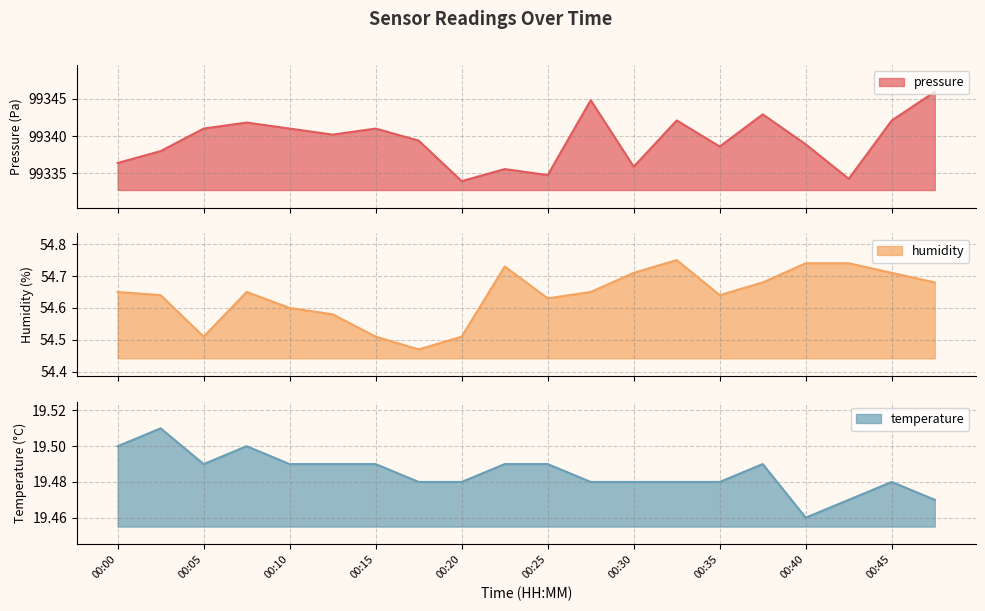

What are all the series names shown in the legend?

pressure, humidity, temperature